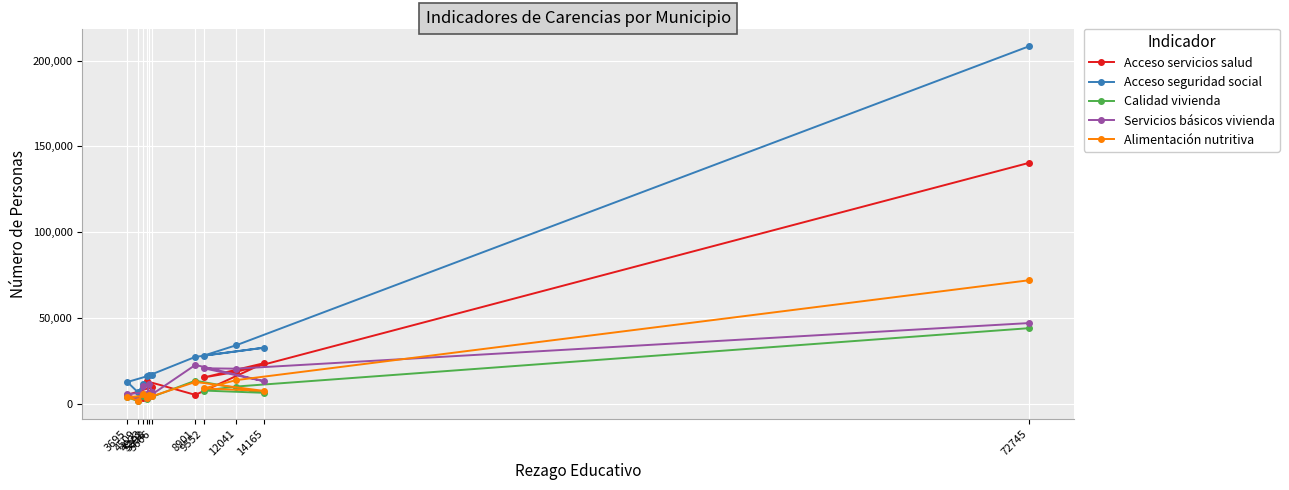

Is the value of Alimentación nutritiva at 9552 greater than the value of Calidad vivienda at 4509?

Yes